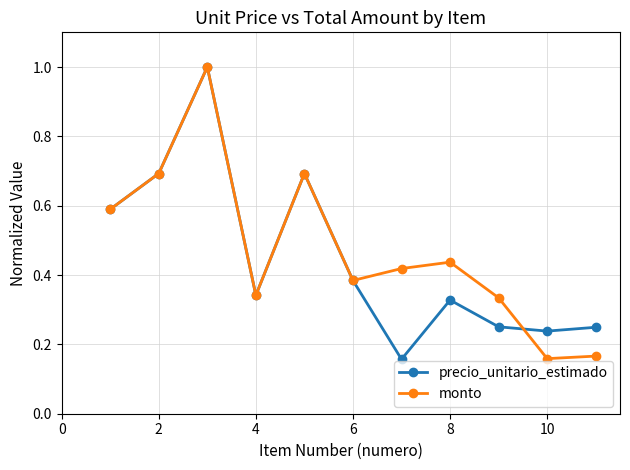

What is the maximum value for monto?

1.0